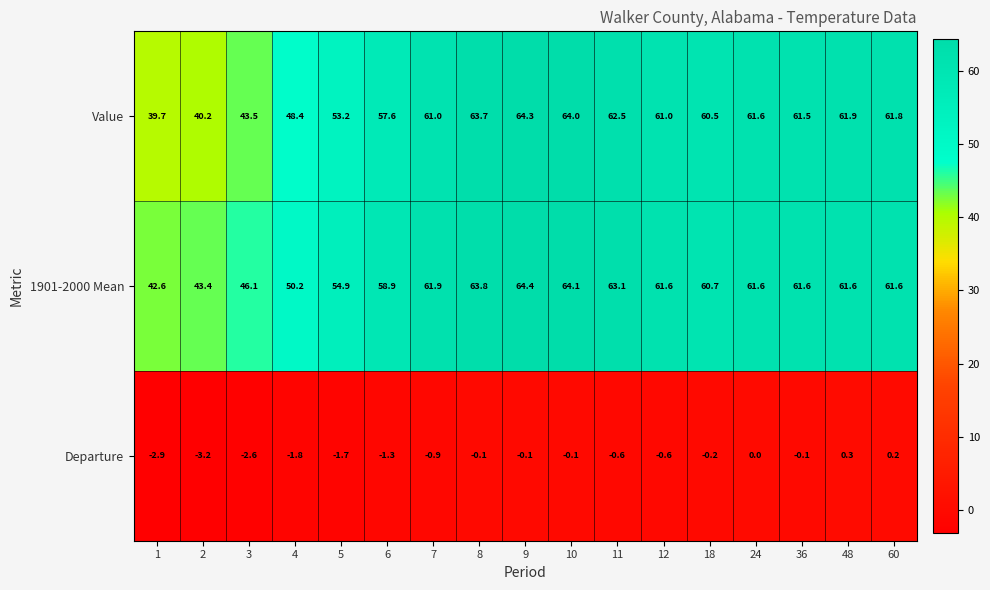

Which category has the highest value in the Departure series?

48